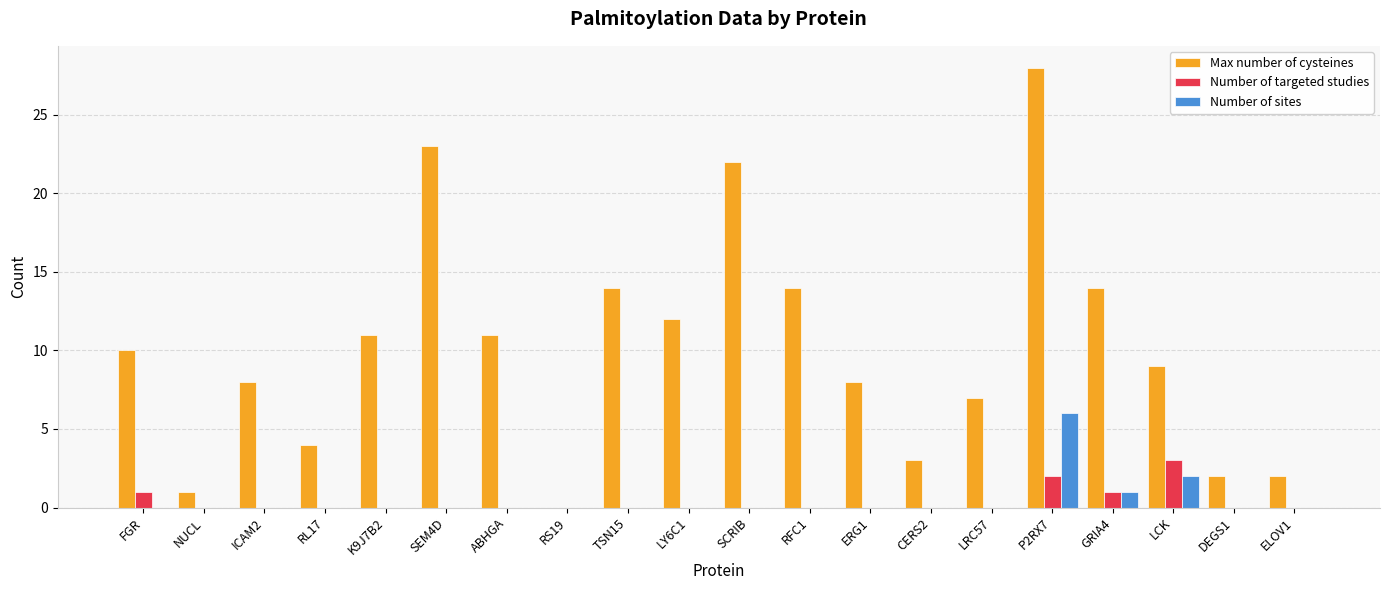

At which category does the chart reach its peak across all series?

P2RX7